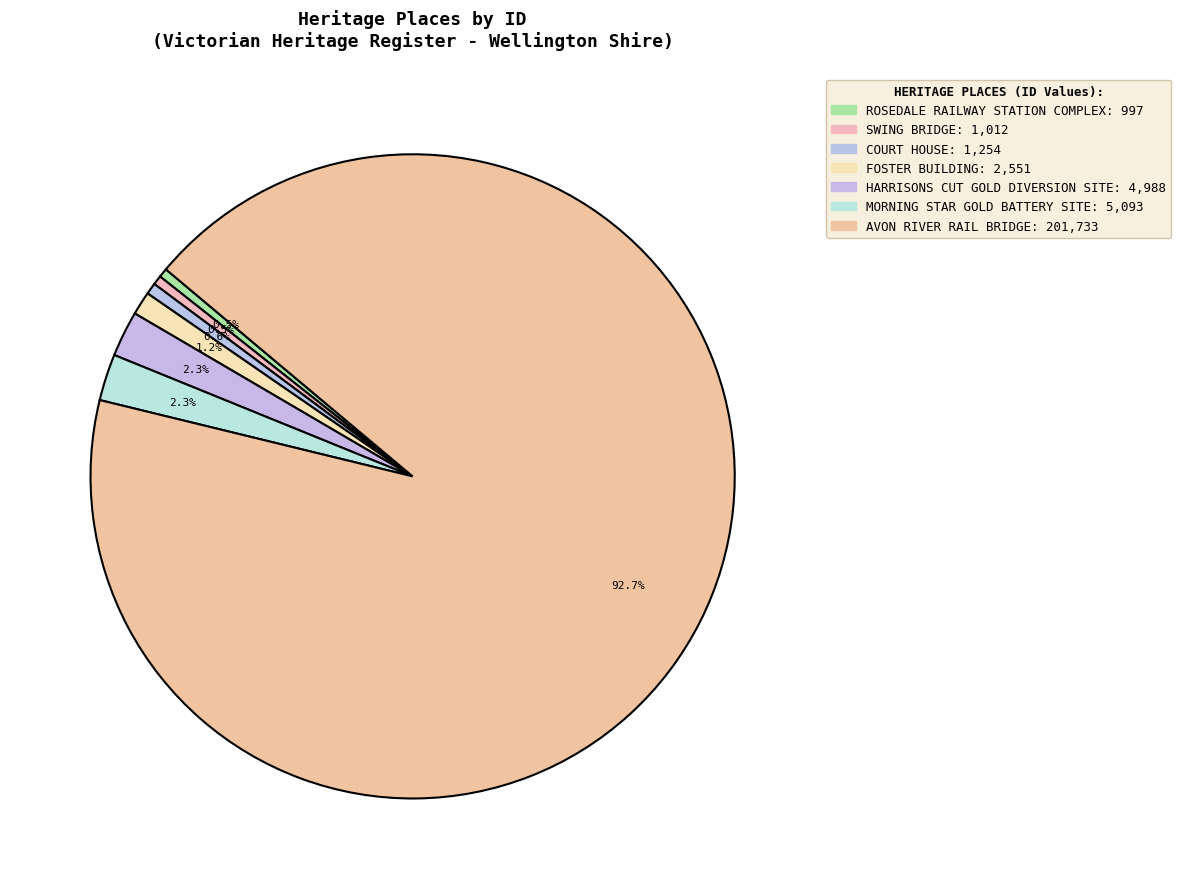

To the nearest percent, what is the difference between the largest and smallest slice percentages?

92%